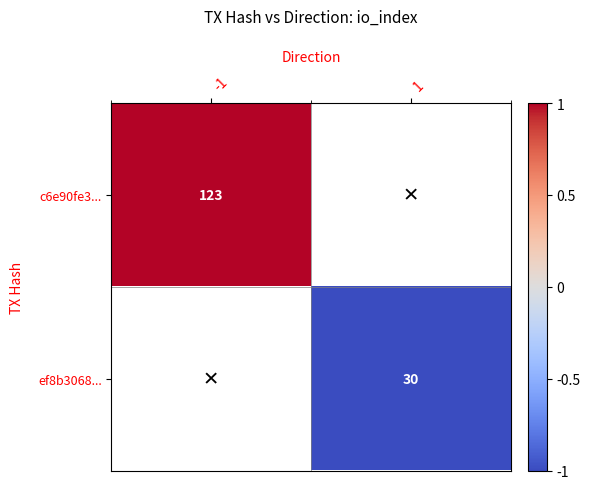

True or false: ef8b3068... has a value of 51 at 1.

False